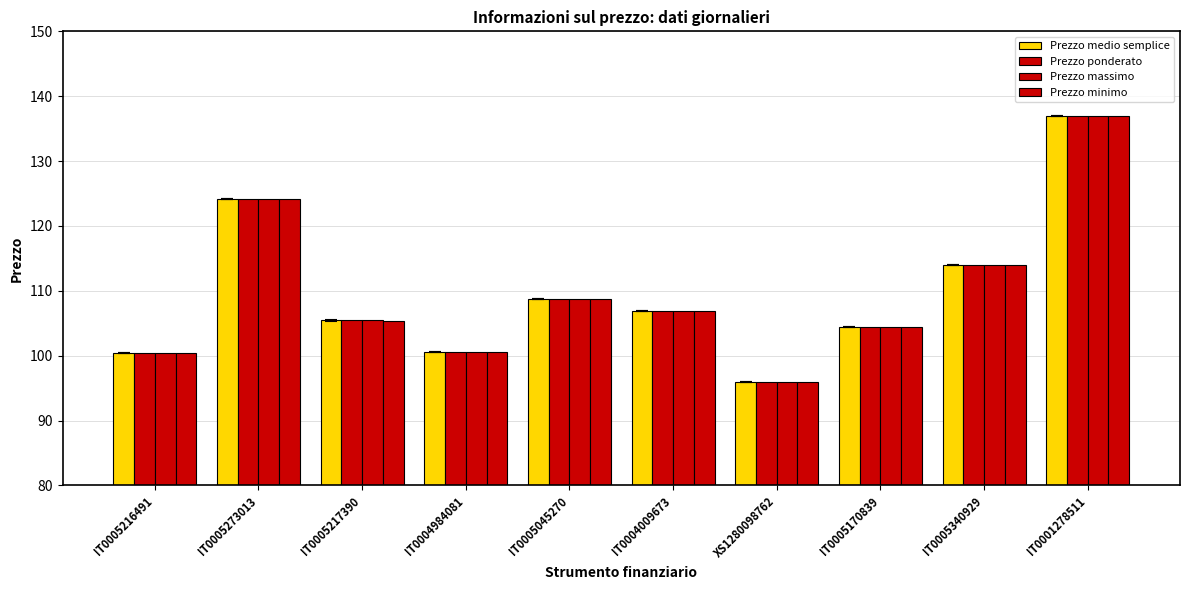

How many bars are there in each group?

4